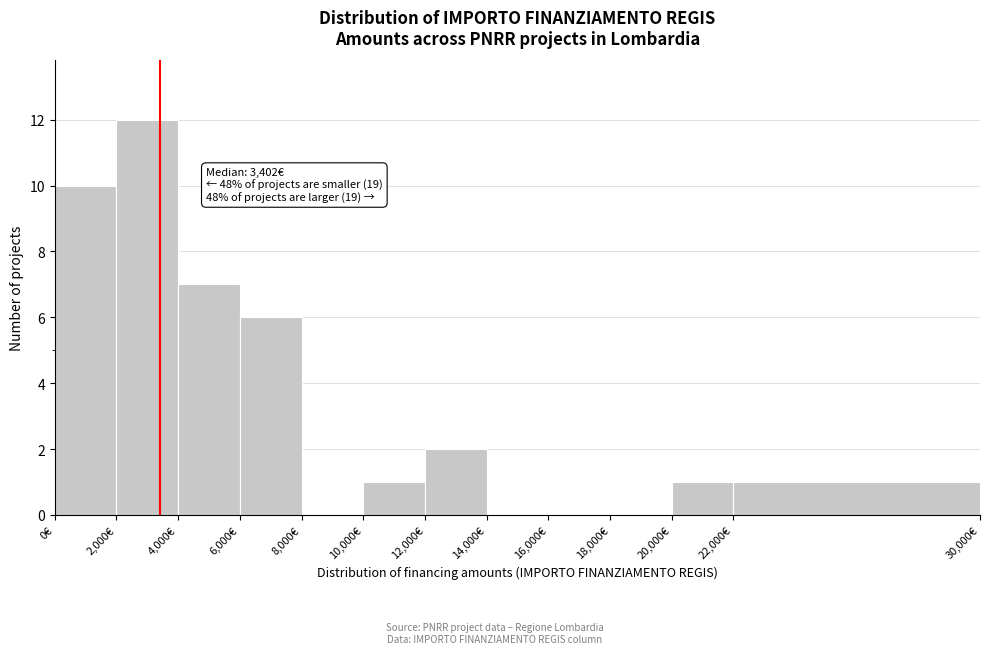

Which range on the x-axis has the tallest bar?

2000 to 4000